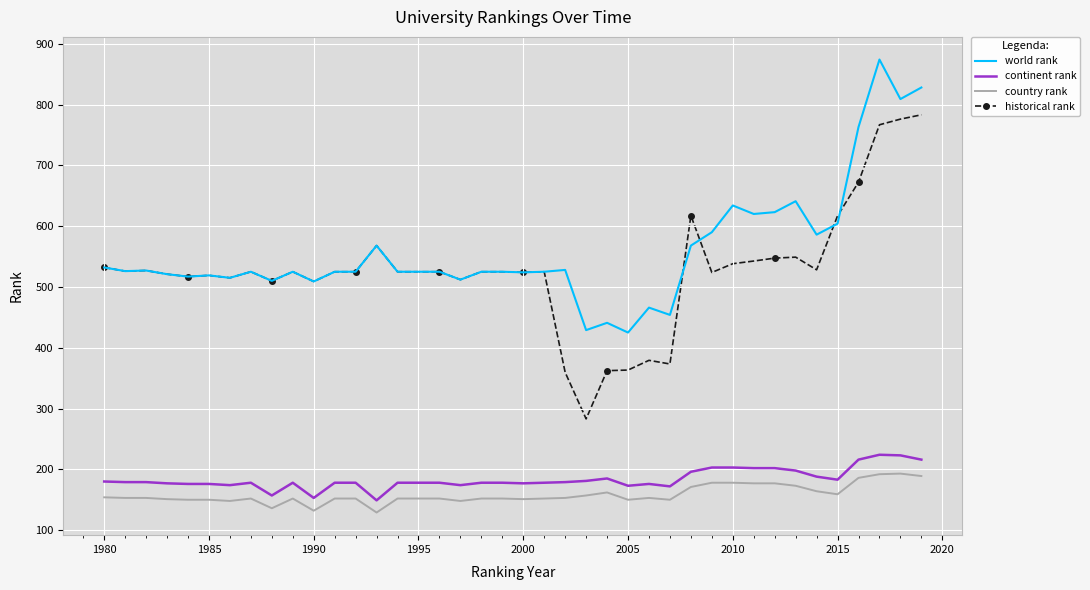

What are all the series names shown in the legend?

world rank, continent rank, country rank, historical rank